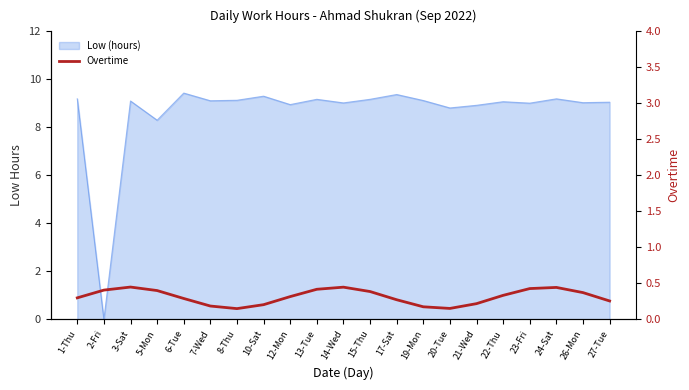

What is the label of the 19th point from the right?

3-Sat